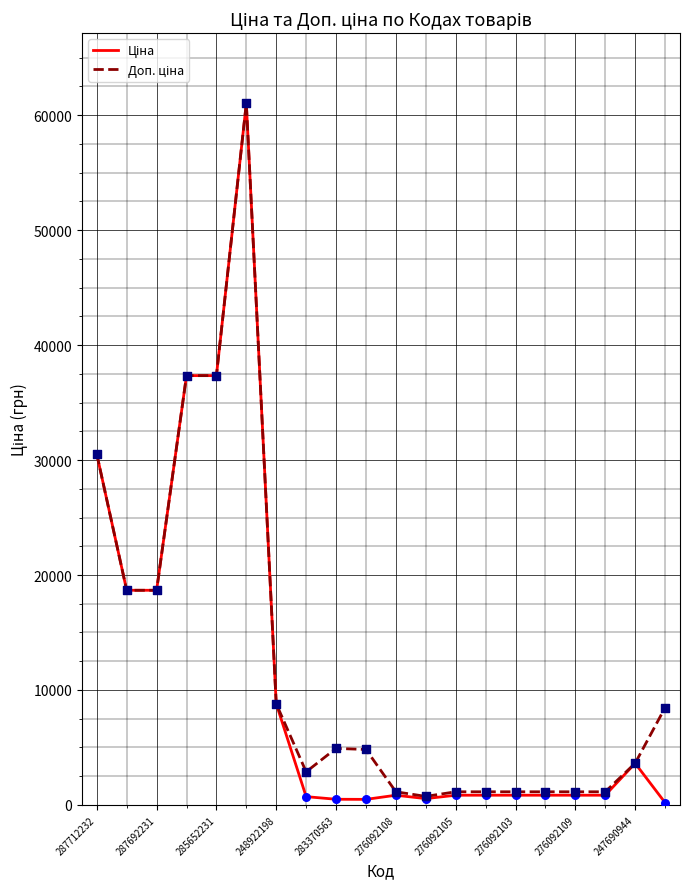

What is the maximum value shown in the chart?

61024.7